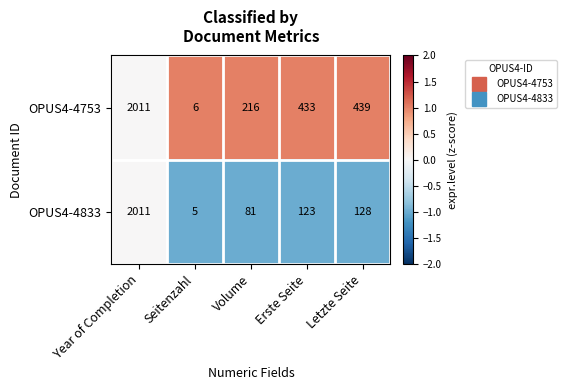

Reading left to right, transcribe all the data shown in this chart.

OPUS4-4753: 2011	6	216	433	439
OPUS4-4833: 2011	5	81	123	128